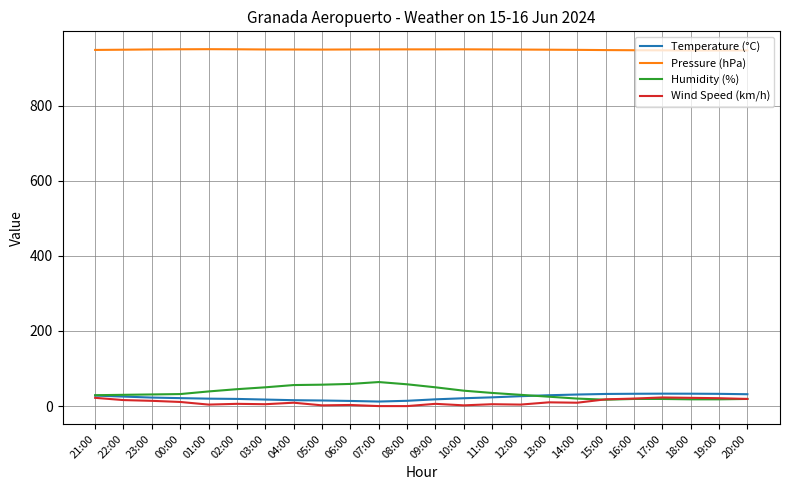

True or false: Humidity (%) and Pressure (hPa) cross at least once.

False